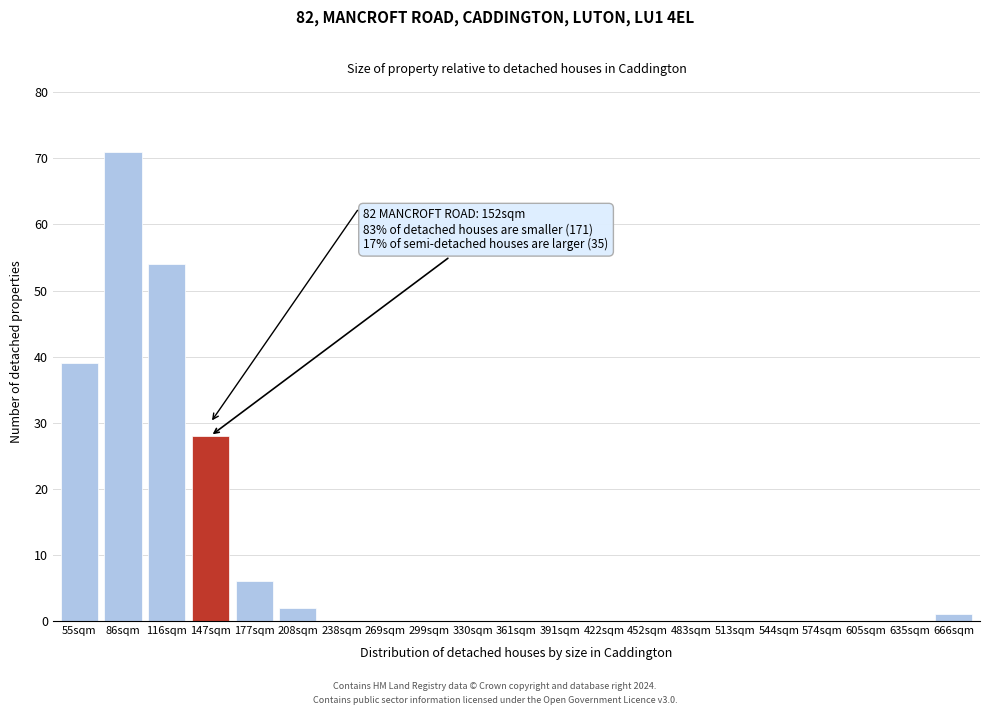

Reading left to right, what are all the values shown in this chart?

55sqm=39	86sqm=71	116sqm=54	147sqm=28	177sqm=6	208sqm=2	238sqm=0	269sqm=0	299sqm=0	330sqm=0	361sqm=0	391sqm=0	422sqm=0	452sqm=0	483sqm=0	513sqm=0	544sqm=0	574sqm=0	605sqm=0	635sqm=0	666sqm=1